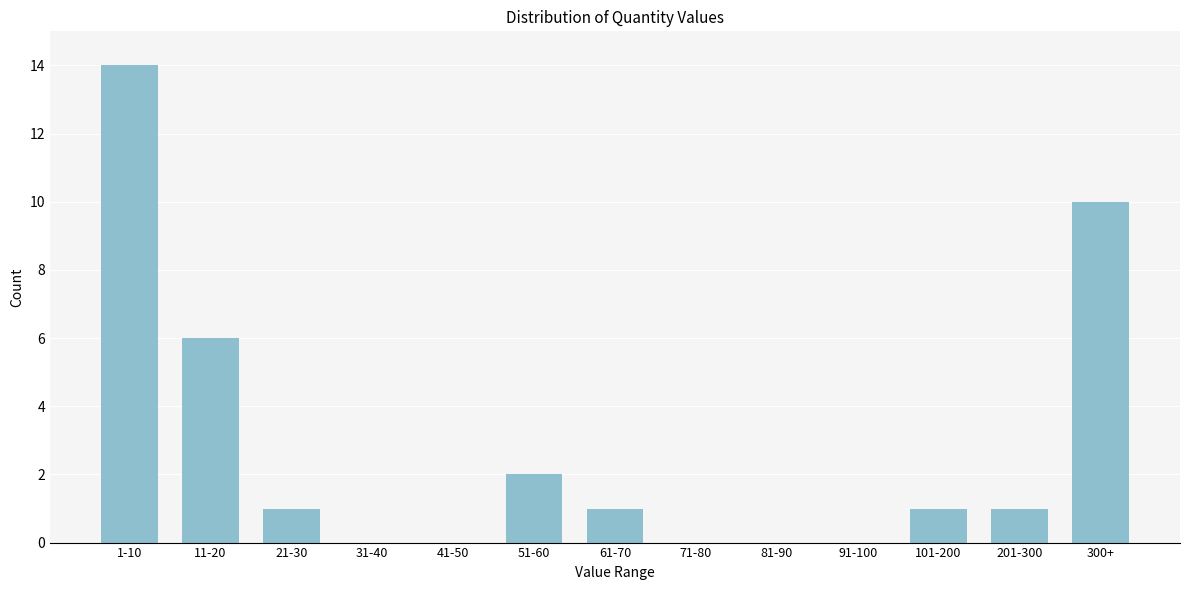

Reading left to right, what are all the values shown in this chart?

1-10=14	11-20=6	21-30=1	31-40=0	41-50=0	51-60=2	61-70=1	71-80=0	81-90=0	91-100=0	101-200=1	201-300=1	300+=10